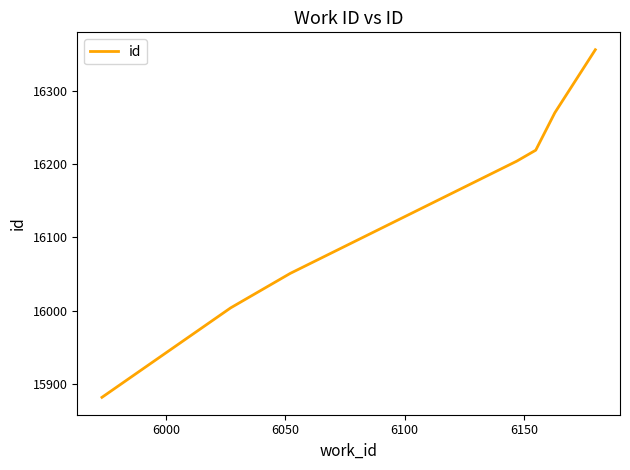

What is the difference between the second highest and minimum values?

388